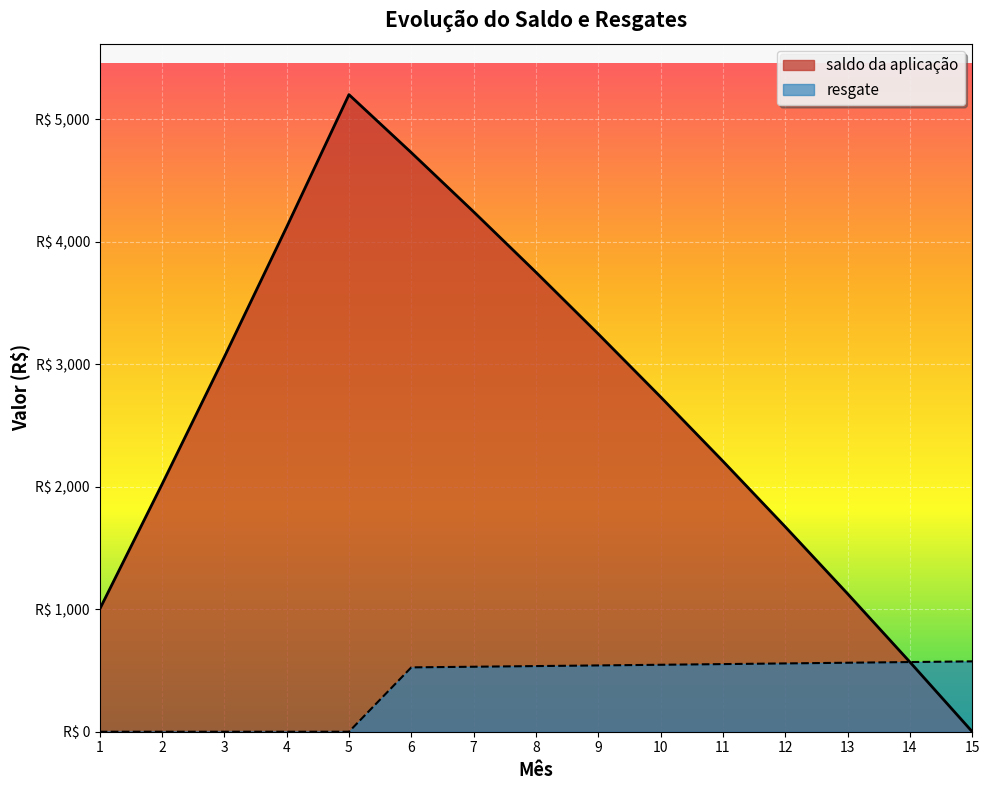

What is the sum of all saldo da aplicação values?

39694.0